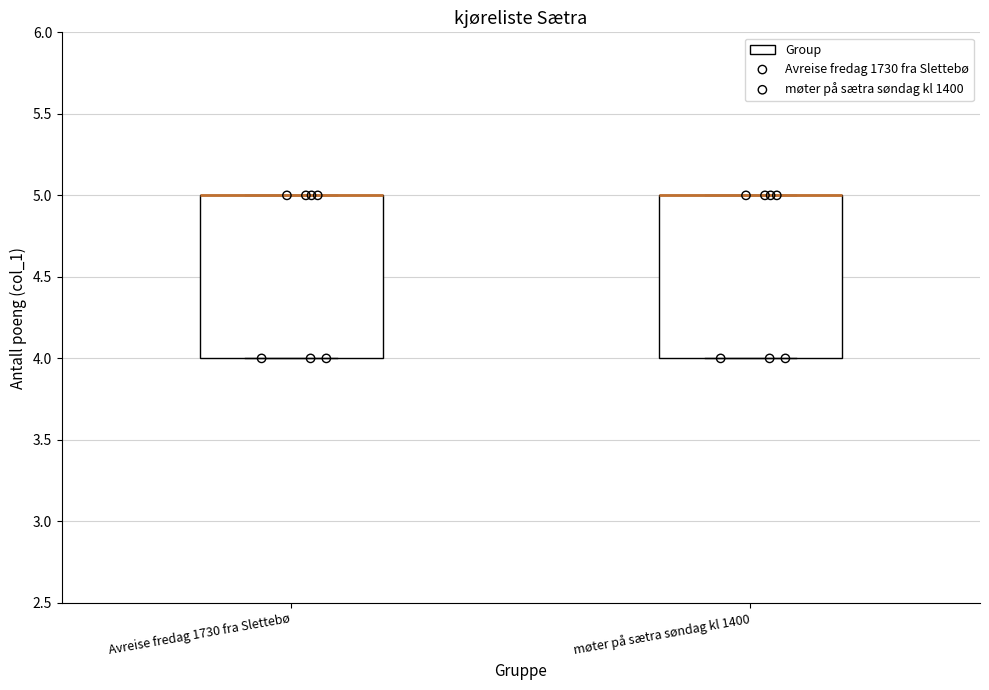

Reading left to right, read every box against the y-axis: the position of its median line, the range the box covers, and the ends of its whiskers. The values are not printed on the chart, so give them approximately, as read against the axis.

Avreise fredag 1730 fra Slettebø: median 5 (drawn on the box's upper edge), box 4 to 5, whiskers 4 to 5
møter på sætra søndag kl 1400: median 5 (drawn on the box's upper edge), box 4 to 5, whiskers 4 to 5